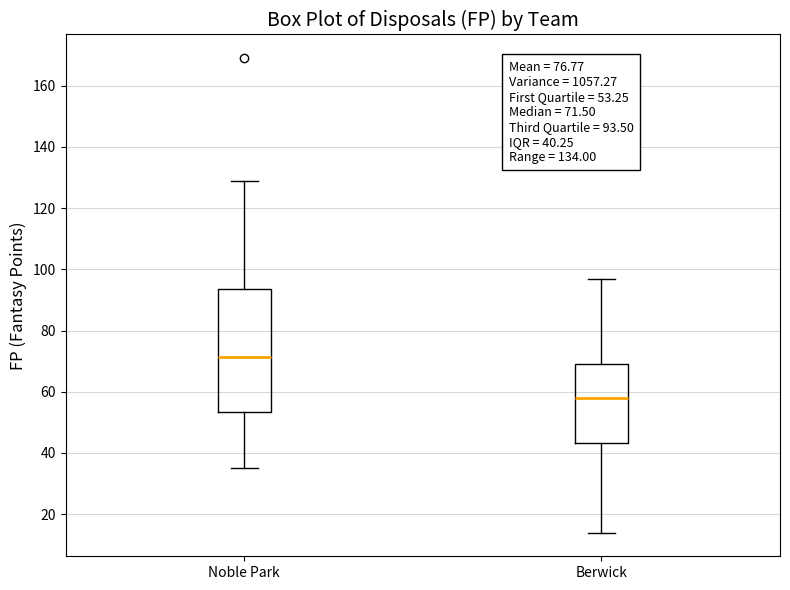

Comparing the boxes themselves (not the whiskers), which one is the tallest?

Noble Park